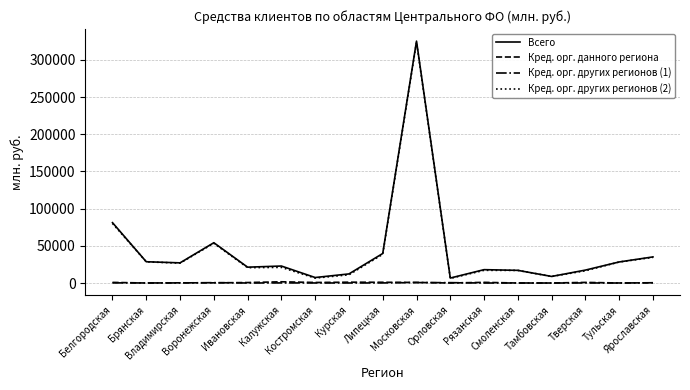

What is the difference between the maximum and minimum values in the Кред. орг. данного региона series?

1658